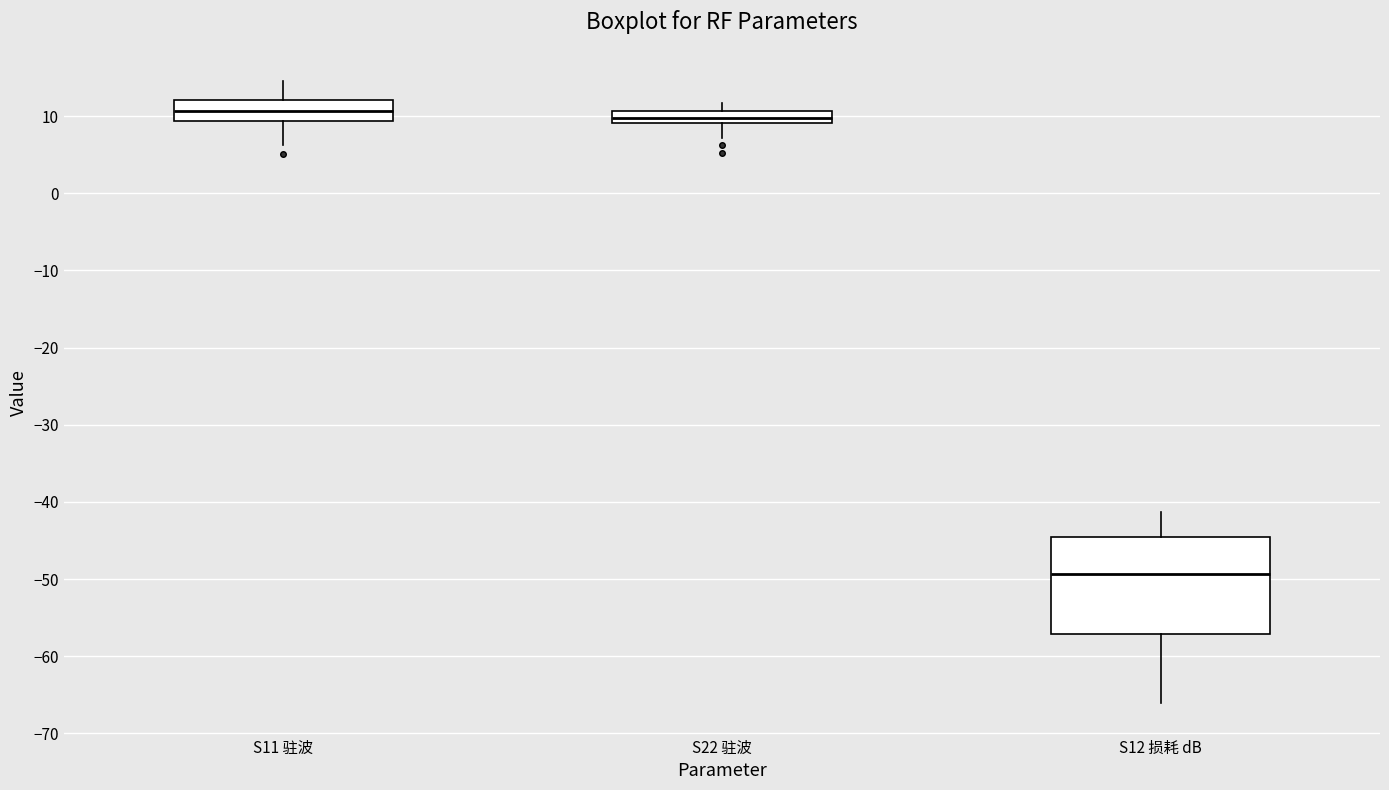

Reading left to right, read every box against the y-axis: the position of its median line, the range the box covers, and the ends of its whiskers. The values are not printed on the chart, so give them approximately, as read against the axis.

S11 驻波: median 11, box 9 to 12, whiskers 6 to 15
S22 驻波: median 10, box 9 to 11, whiskers 7 to 12
S12 损耗 dB: median -49, box -57 to -45, whiskers -66 to -41